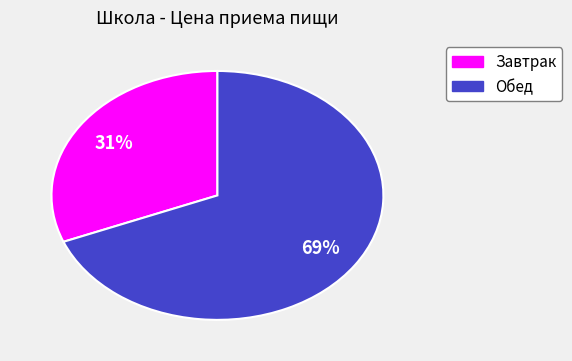

Approximately how many times larger is the value at Обед compared to Завтрак?

2.2